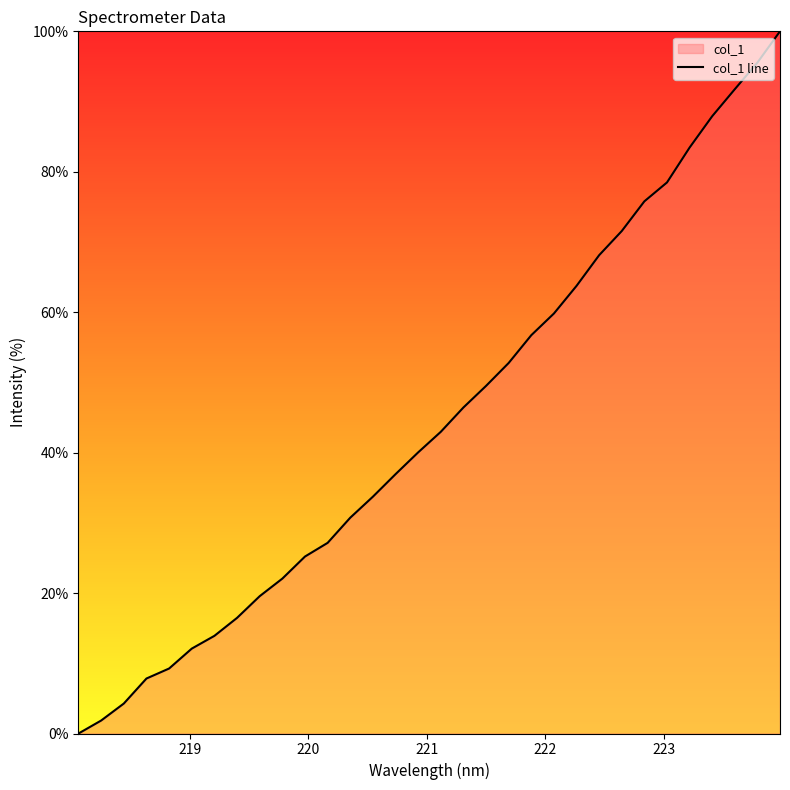

How many data points are less than 42?

16